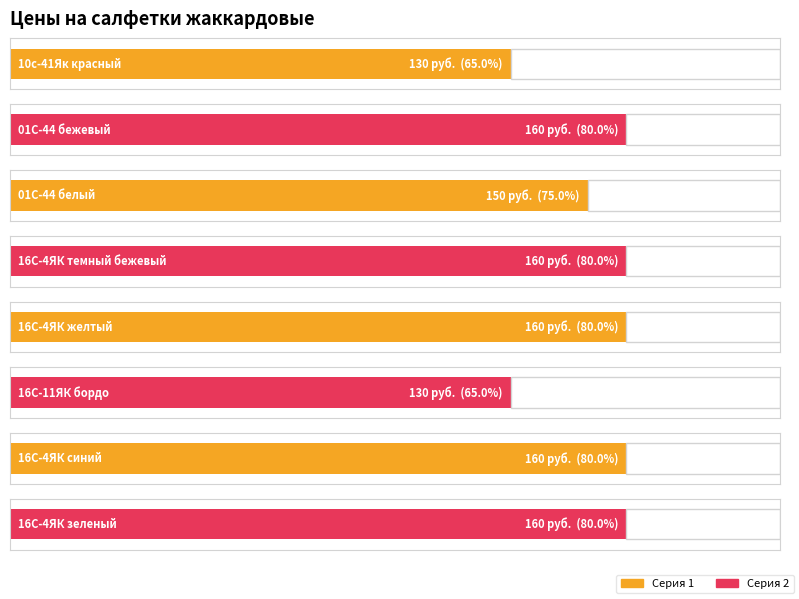

At which label is the value closest to 145?

01С-44 белый